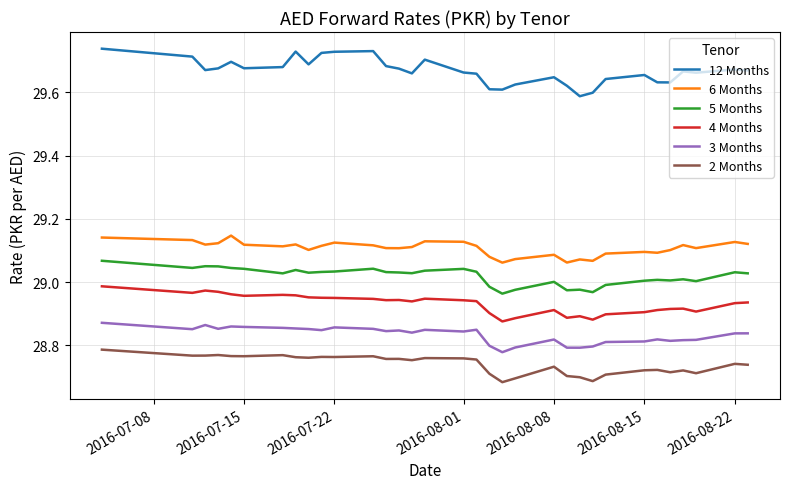

True or false: 2 Months and 12 Months intersect in this chart.

False